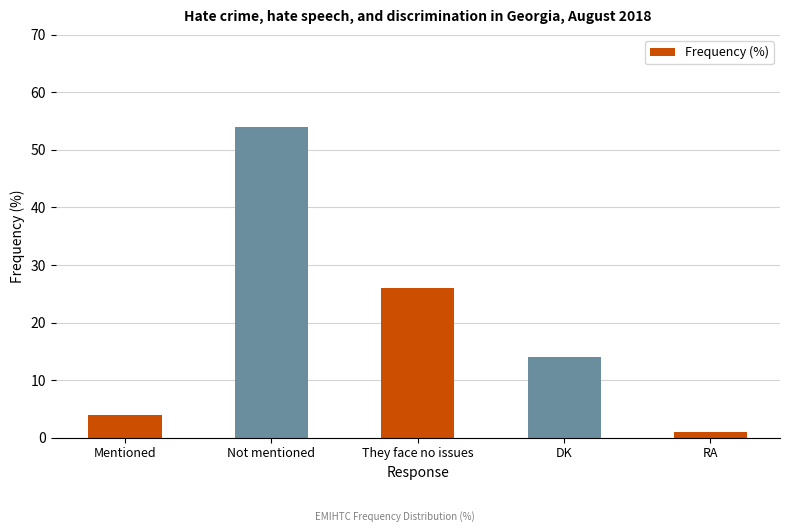

Rank the categories by value from lowest to highest.

RA, Mentioned, DK, They face no issues, Not mentioned